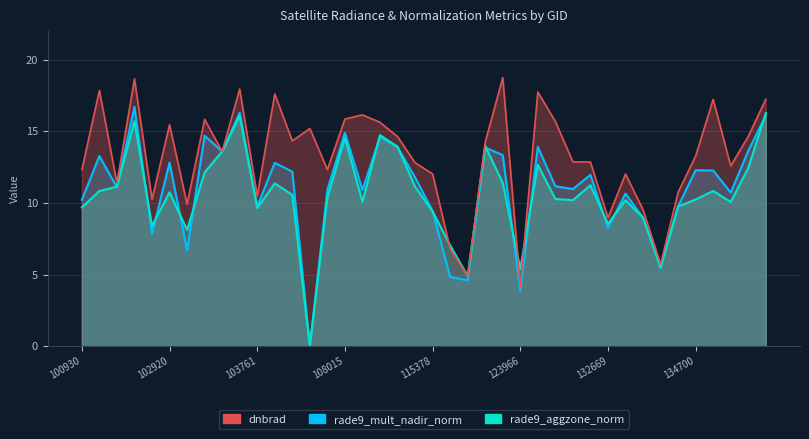

Is it true that rade9_aggzone_norm equals 13.3 at 134700?

False